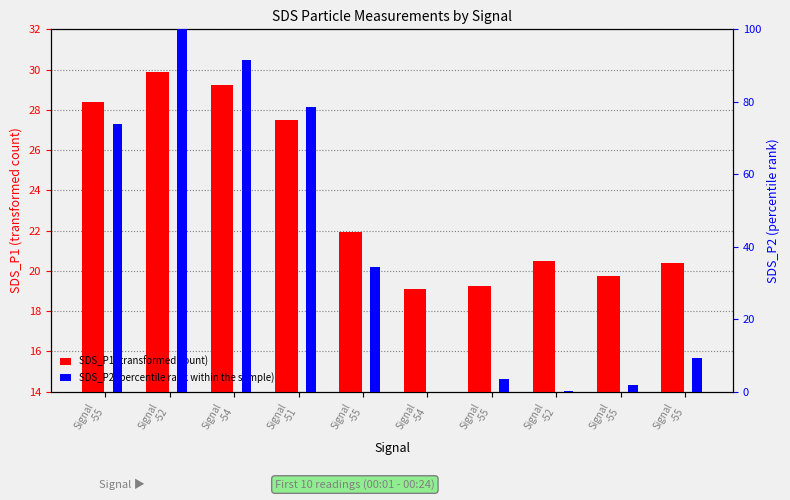

Where does the SDS_P1 (transformed count) series first go above 7?

Signal
-55